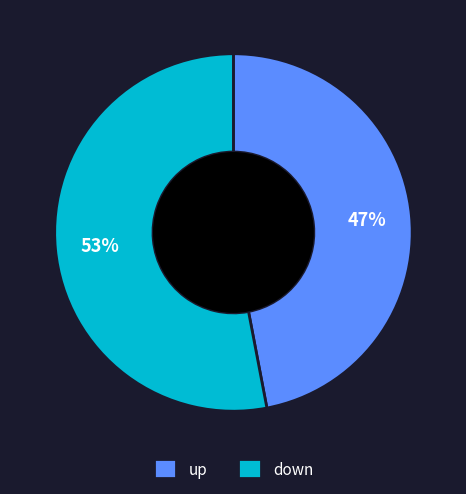

What is the largest slice in the pie chart?

down